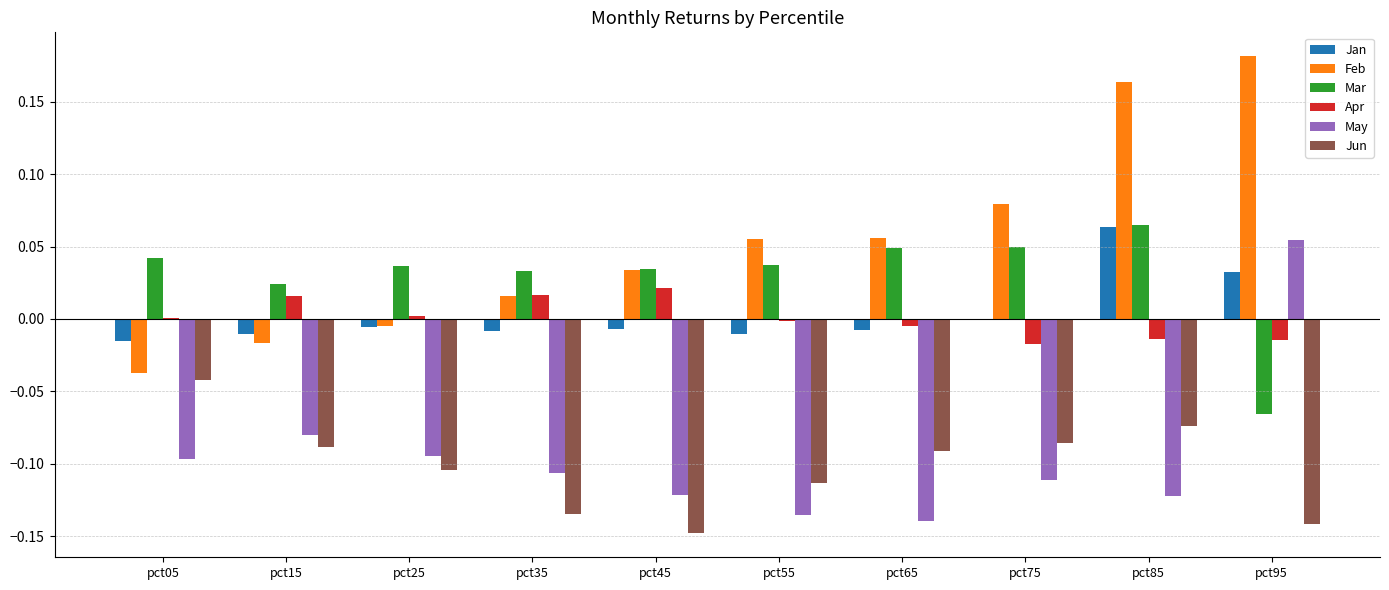

At which label does Mar reach its peak?

pct85